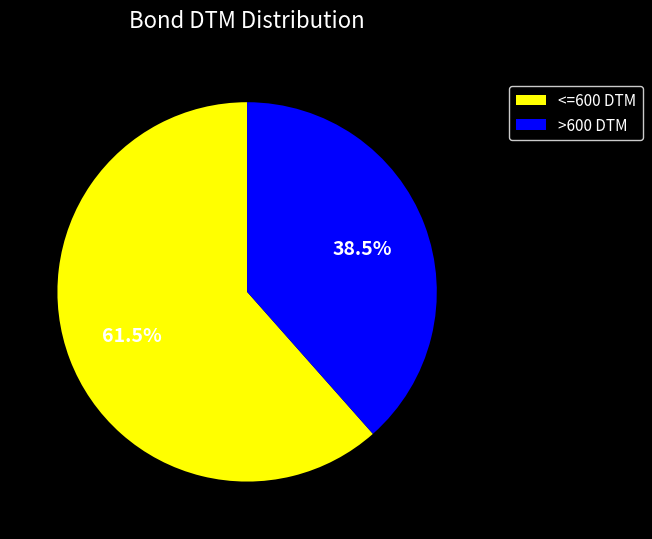

Which category accounts for the majority?

<=600 DTM